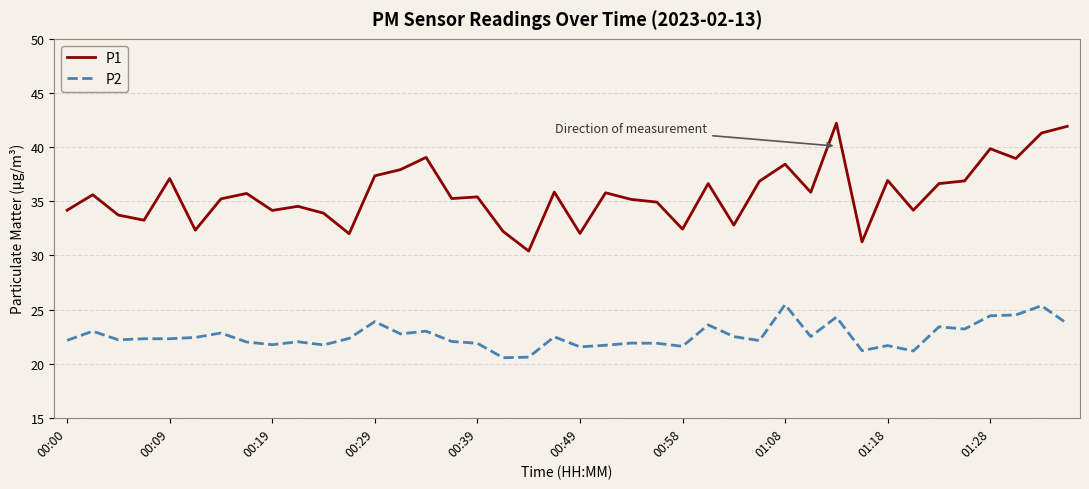

What are all the series names shown in the legend?

P1, P2